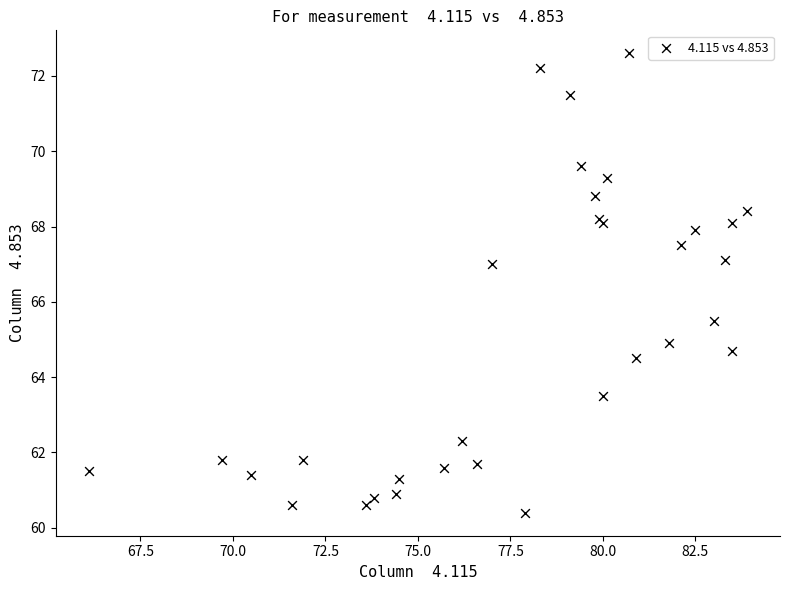

What Y value in the scatter plot is closest to 66?

65.5